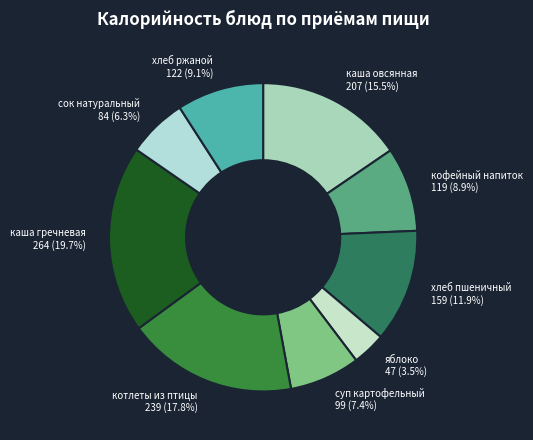

True or false: сок натуральный accounts for 6% of the total.

True